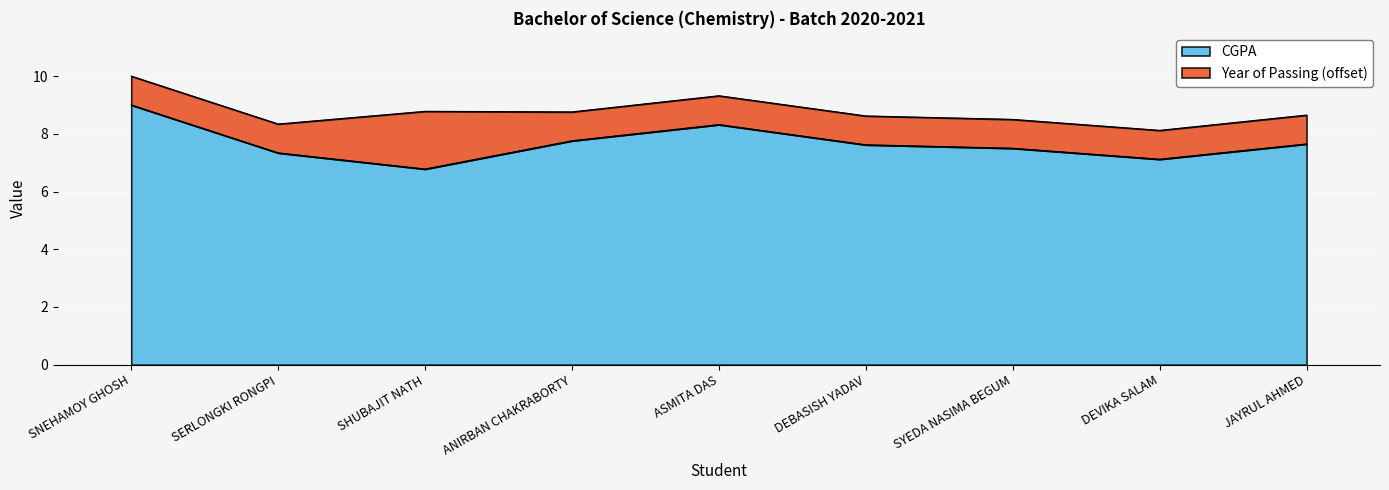

What is the minimum value for CGPA?

6.8